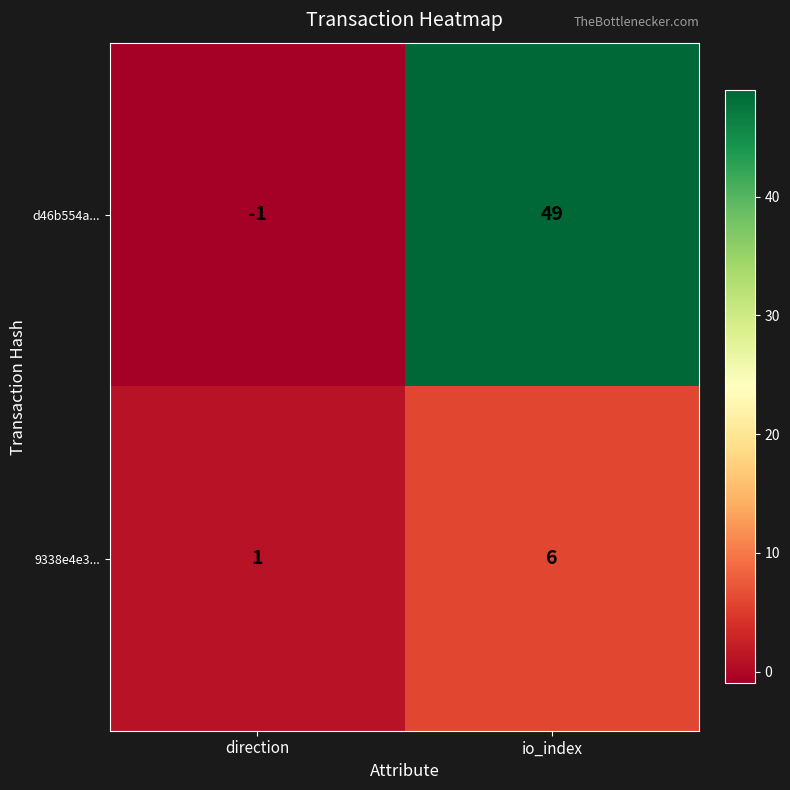

The d46b554a... series shows 18 at io_index. True or false?

False